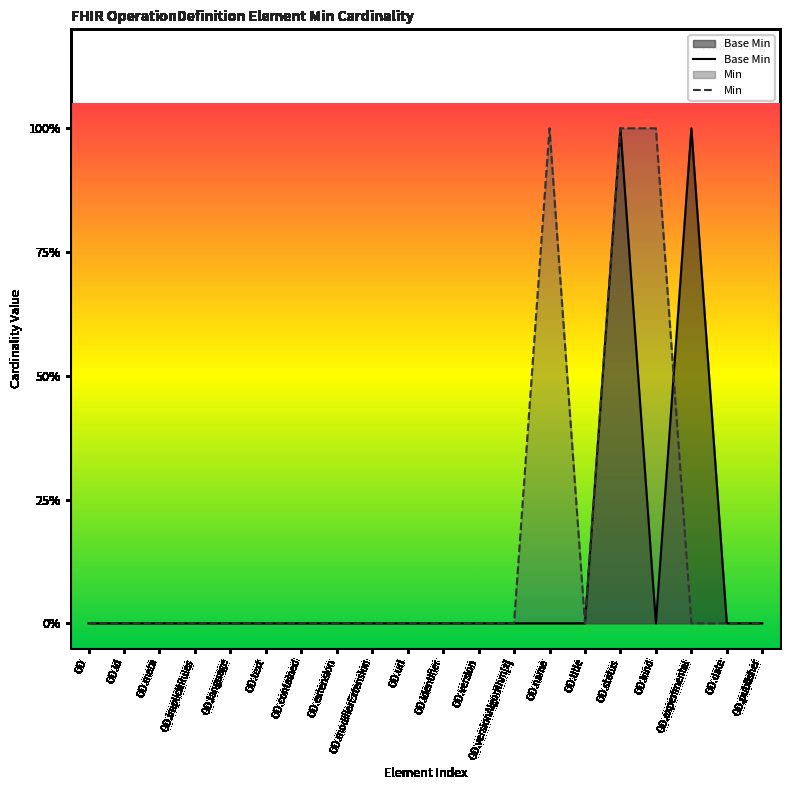

What is the label of the 6th point from the left?

OD.text